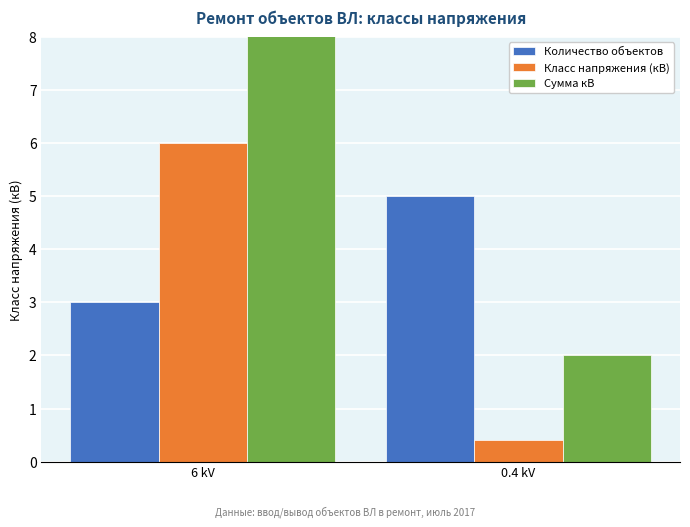

What is the sum of the Сумма кВ values at 0.4 kV and 6 kV?

20.0